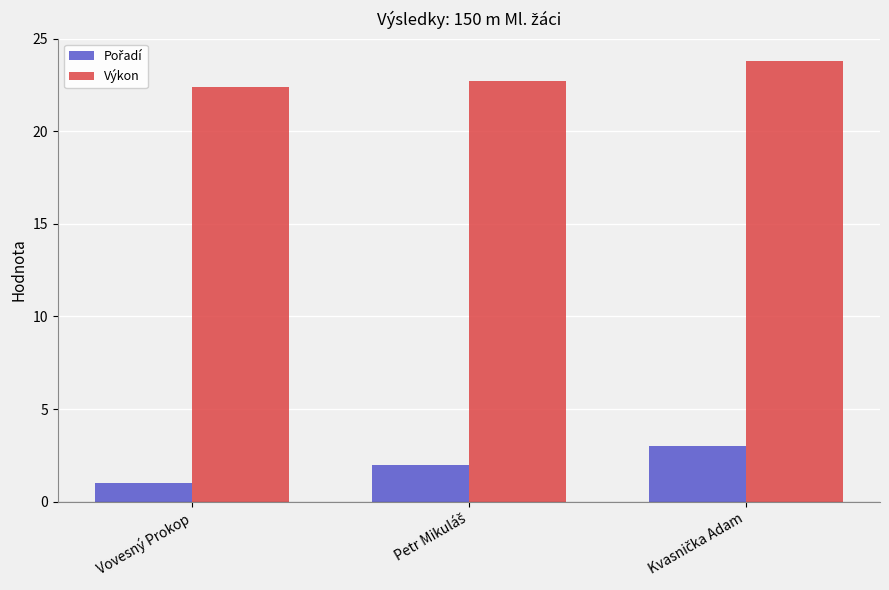

Which series has the largest total across all categories?

Výkon